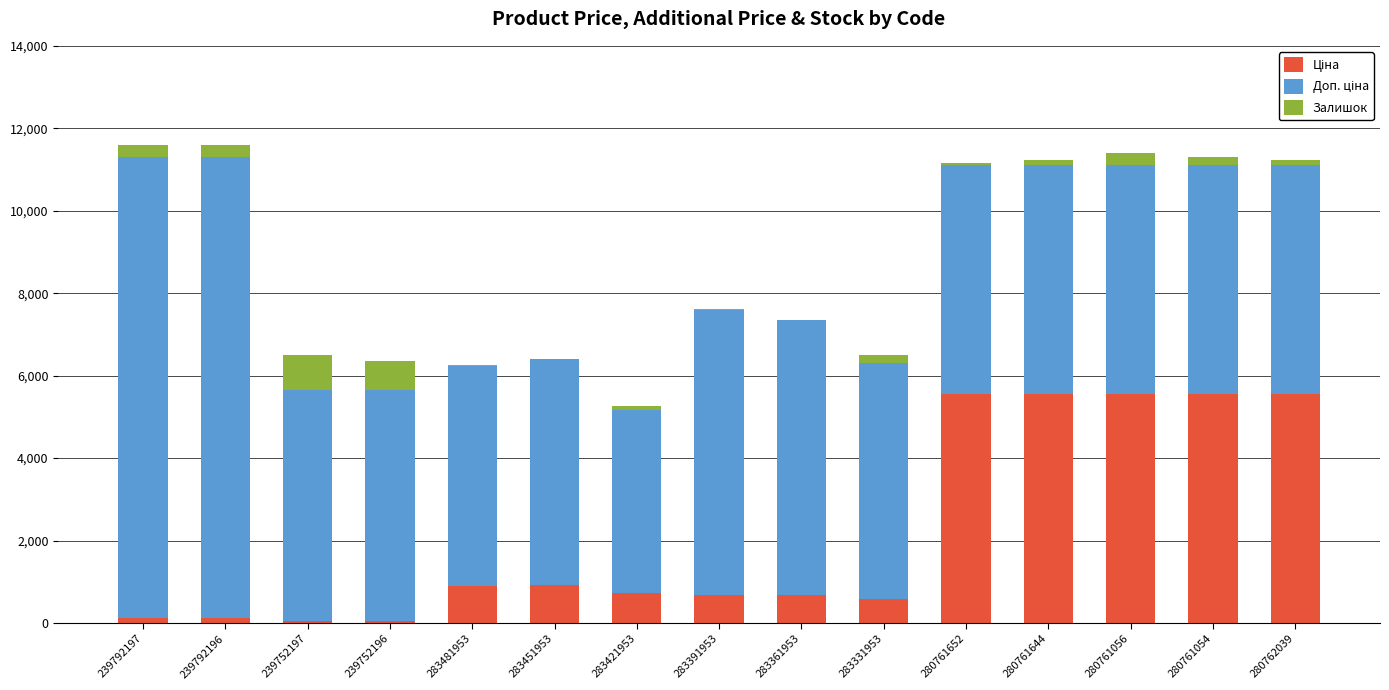

How many categories are shown in the chart?

15